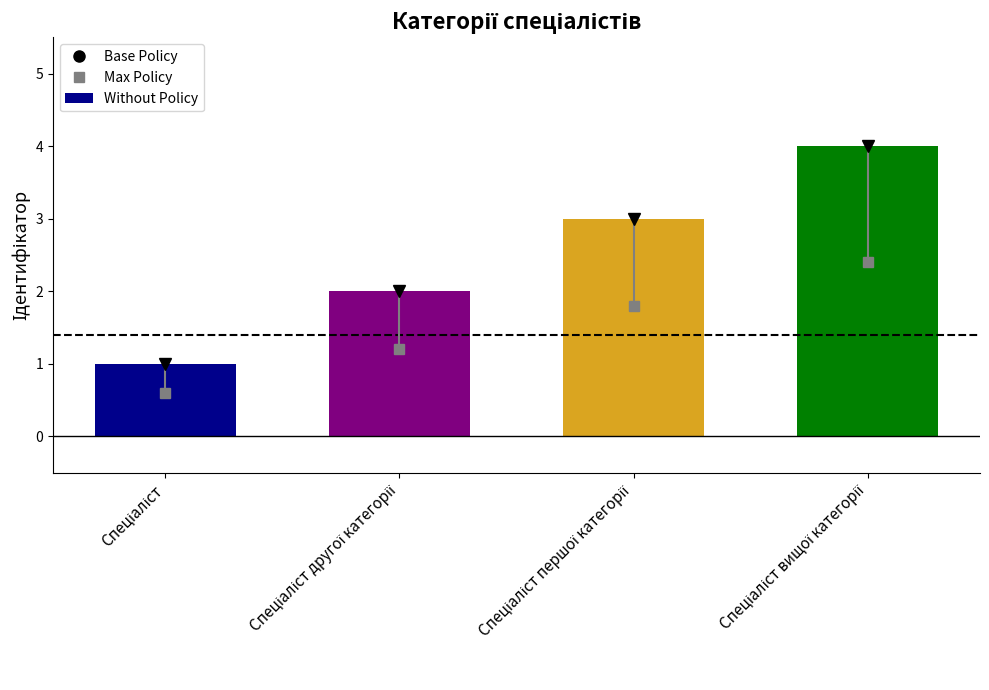

How many values are between 2 and 4?

3